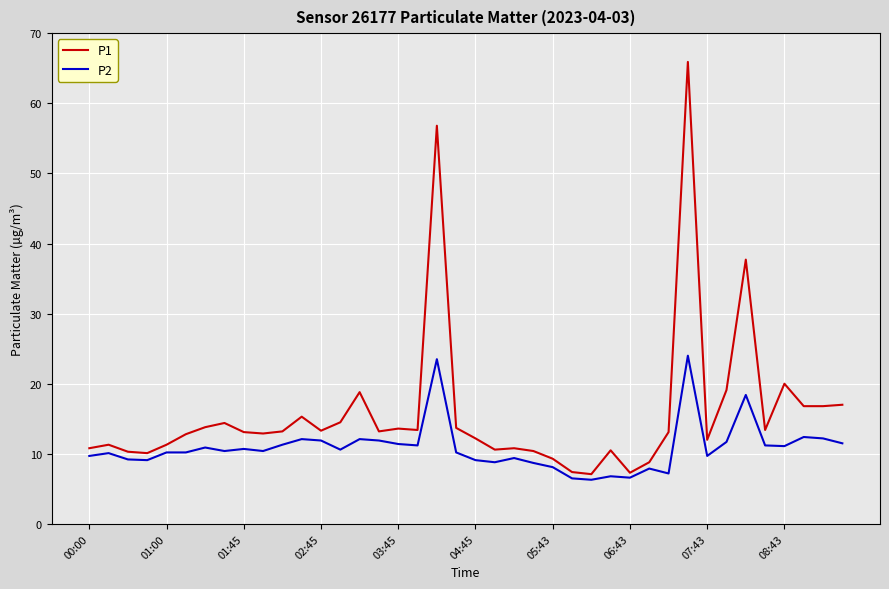

Which series has the largest total across all categories?

P1